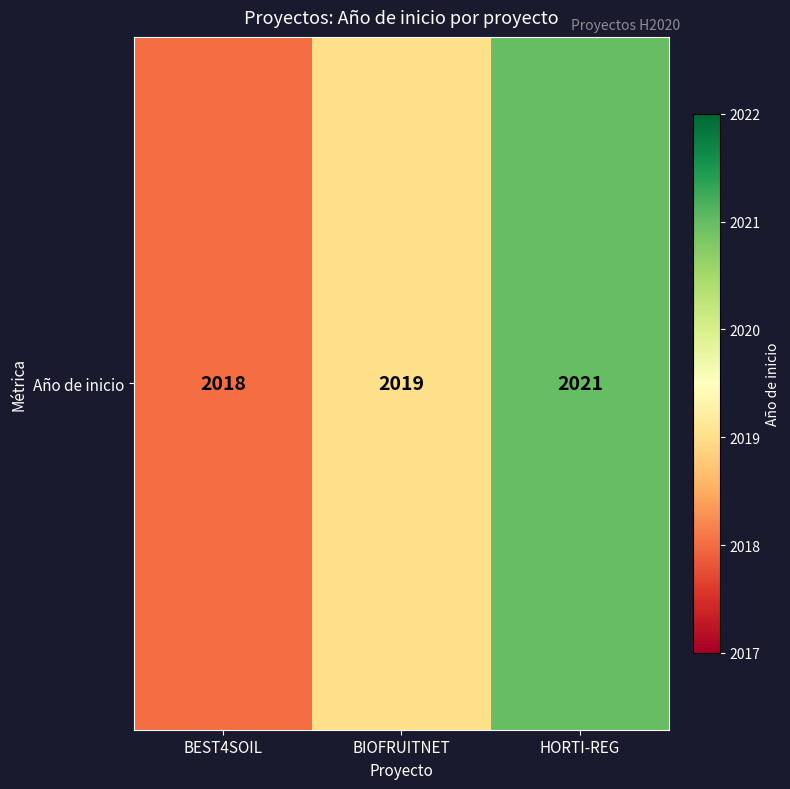

True or false: the data shows 2018 at BEST4SOIL.

True